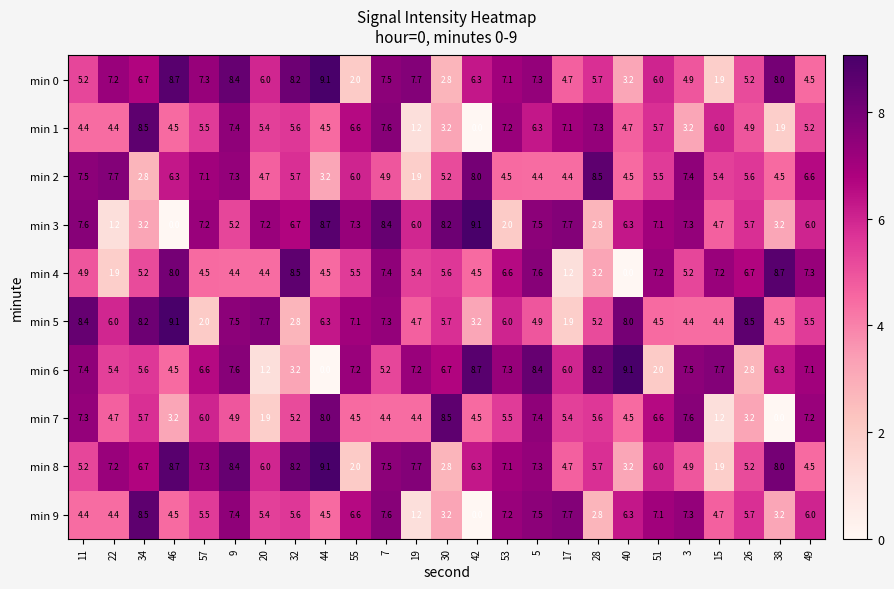

At which label does min 2 first exceed 5?

11